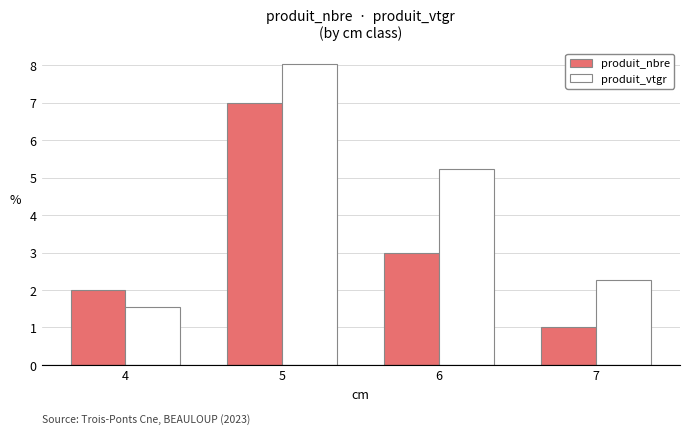

List the series in order of their overall mean, highest first.

produit_vtgr, produit_nbre